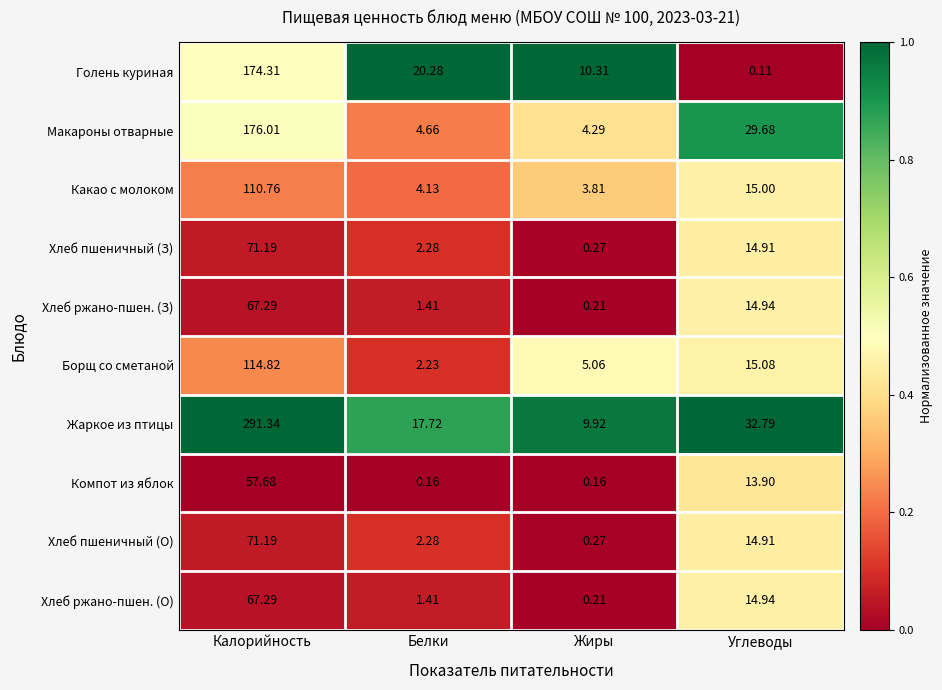

Which series changed the most between Калорийность and Белки?

Жаркое из птицы